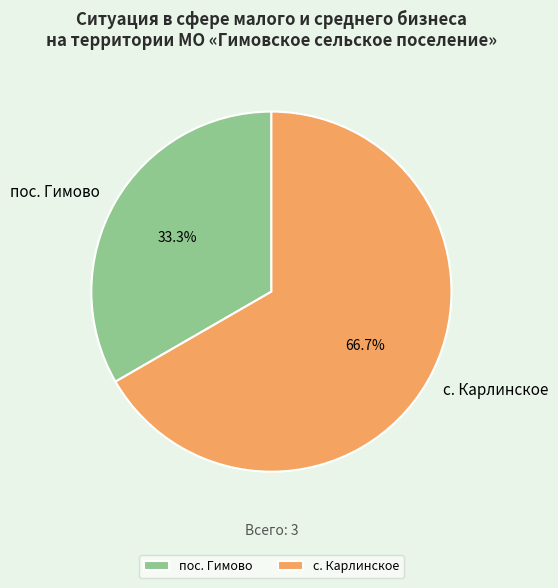

Rank the categories by value from lowest to highest.

пос. Гимово, с. Карлинское